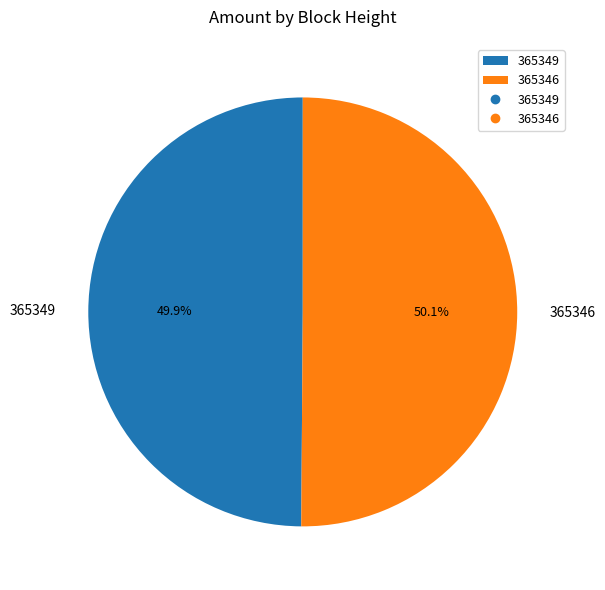

How much of the chart is everything except 365349?

50.1%